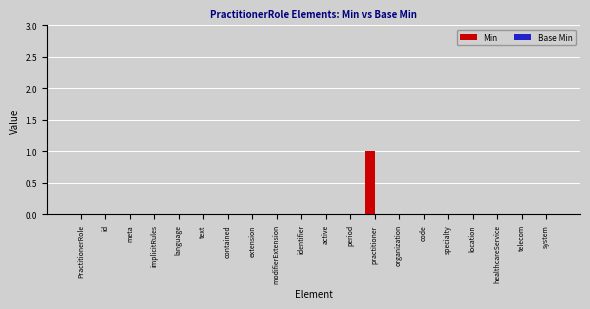

Are the bars horizontal?

No